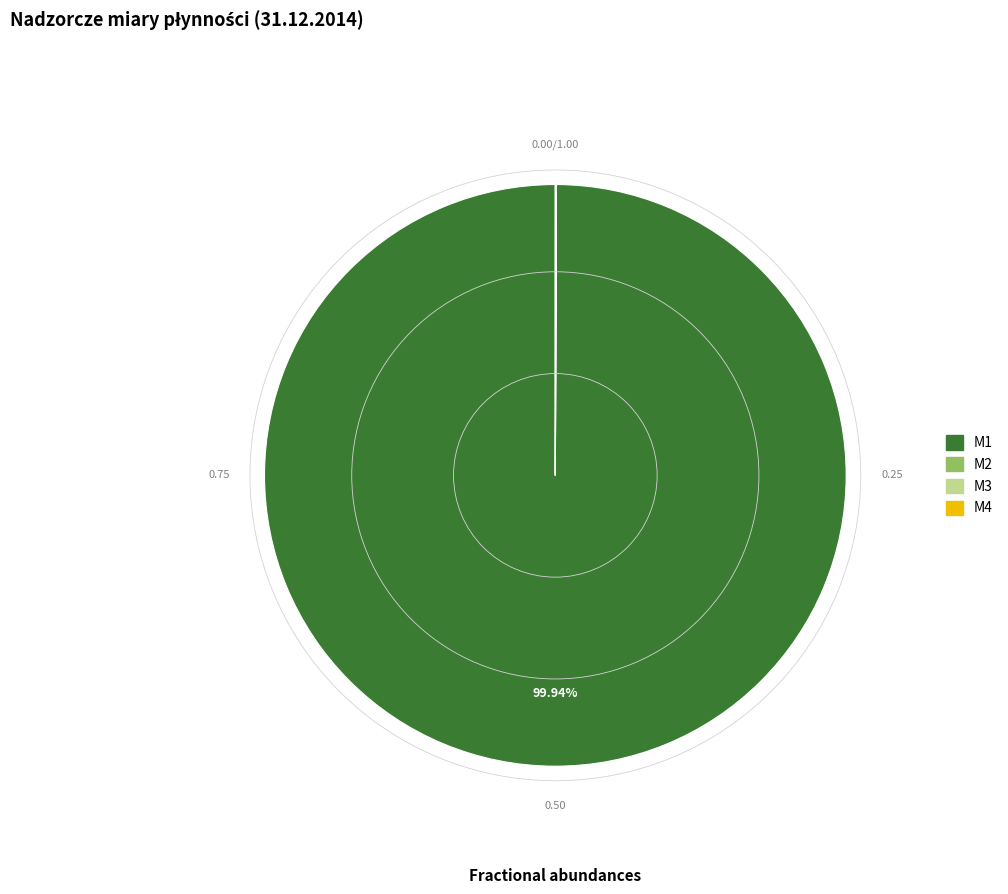

Is there a majority slice in this chart?

Yes